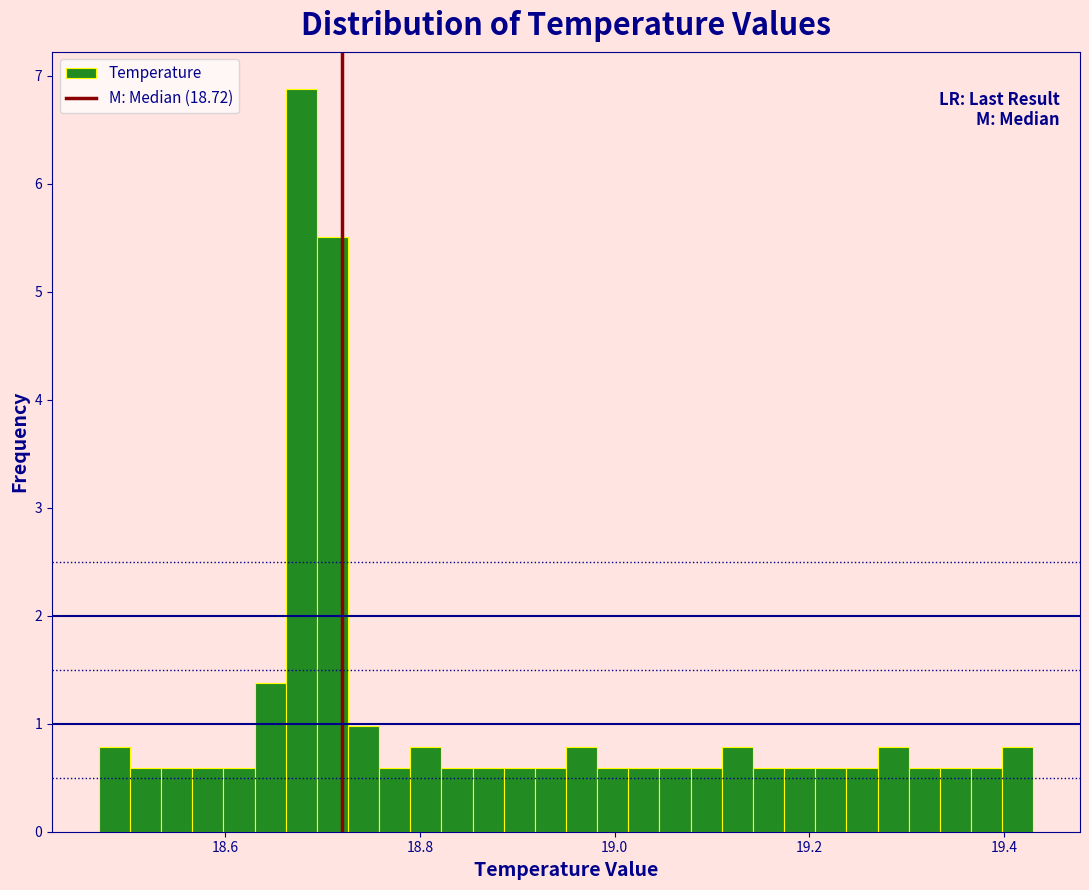

Read against the x-axis, roughly where is the centre of the tallest bar?

18.68